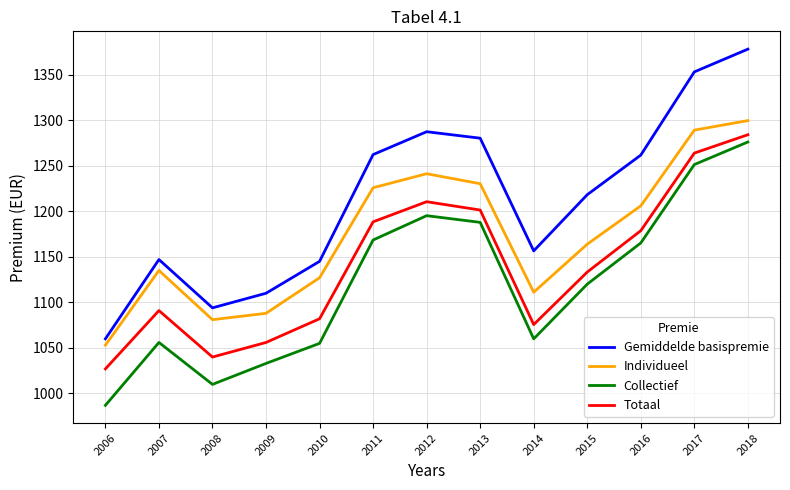

What is the total value across all series at 2012?

4934.1